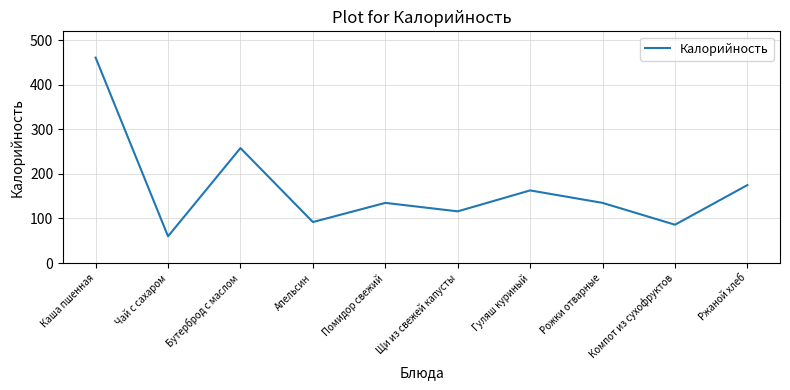

What is the difference between the second highest and second lowest values?

172